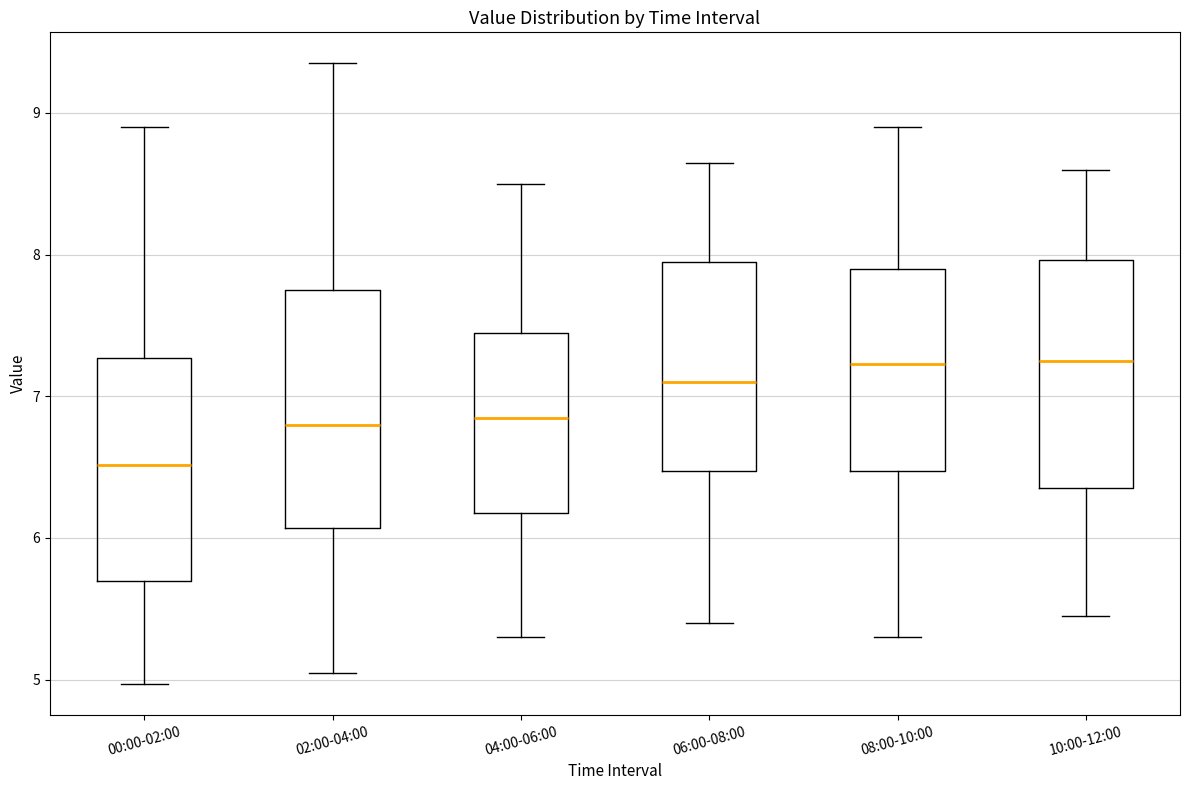

Reading left to right, transcribe this box plot: for each box, give where its median line is, the range the box spans, and where its two whiskers end, as read against the y-axis. The values are not printed on the chart, so give them approximately, as read against the axis.

00:00-02:00: median 6.5, box 5.7 to 7.3, whiskers 5.0 to 8.9
02:00-04:00: median 6.8, box 6.1 to 7.8, whiskers 5.1 to 9.4
04:00-06:00: median 6.9, box 6.2 to 7.5, whiskers 5.3 to 8.5
06:00-08:00: median 7.1, box 6.5 to 8.0, whiskers 5.4 to 8.7
08:00-10:00: median 7.2, box 6.5 to 7.9, whiskers 5.3 to 8.9
10:00-12:00: median 7.3, box 6.4 to 8.0, whiskers 5.5 to 8.6